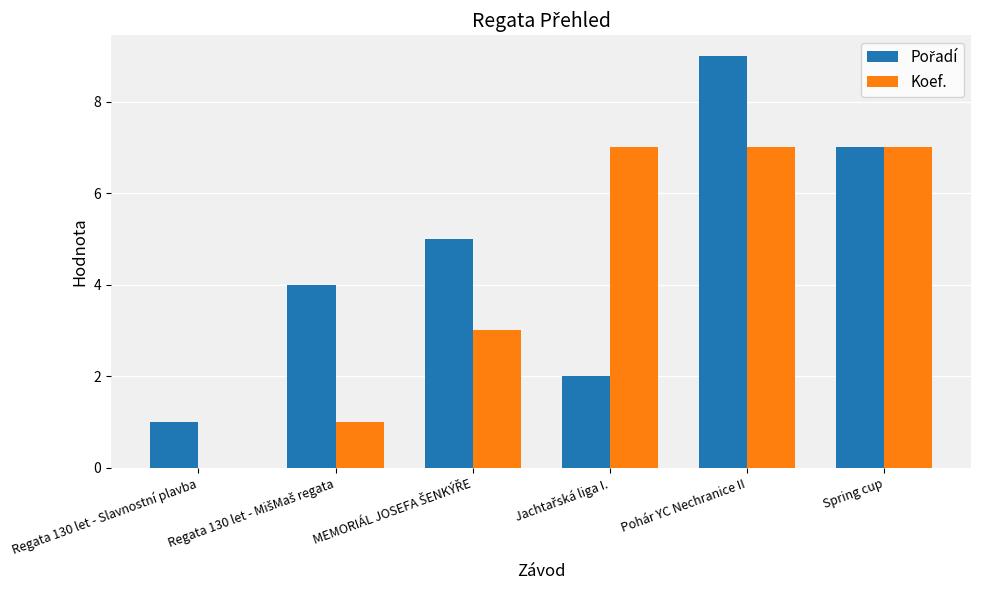

What is the total value across all series at Pohár YC Nechranice II?

16